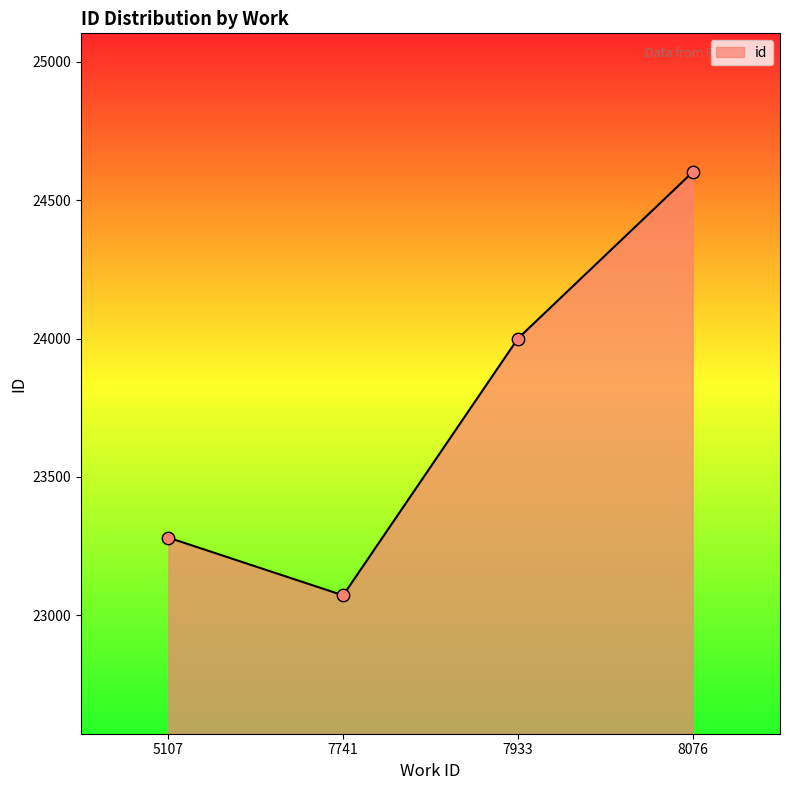

What is the change in value from 7741 to 7933?

+928.0